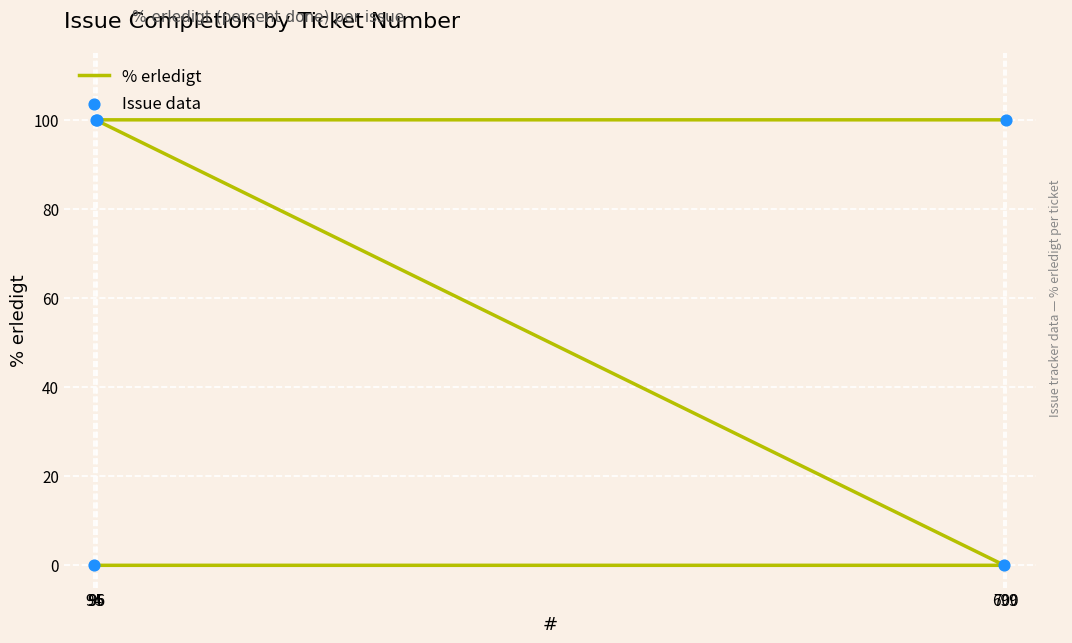

Is the value of % erledigt at 700 greater than the value of Issue data at 94?

Yes